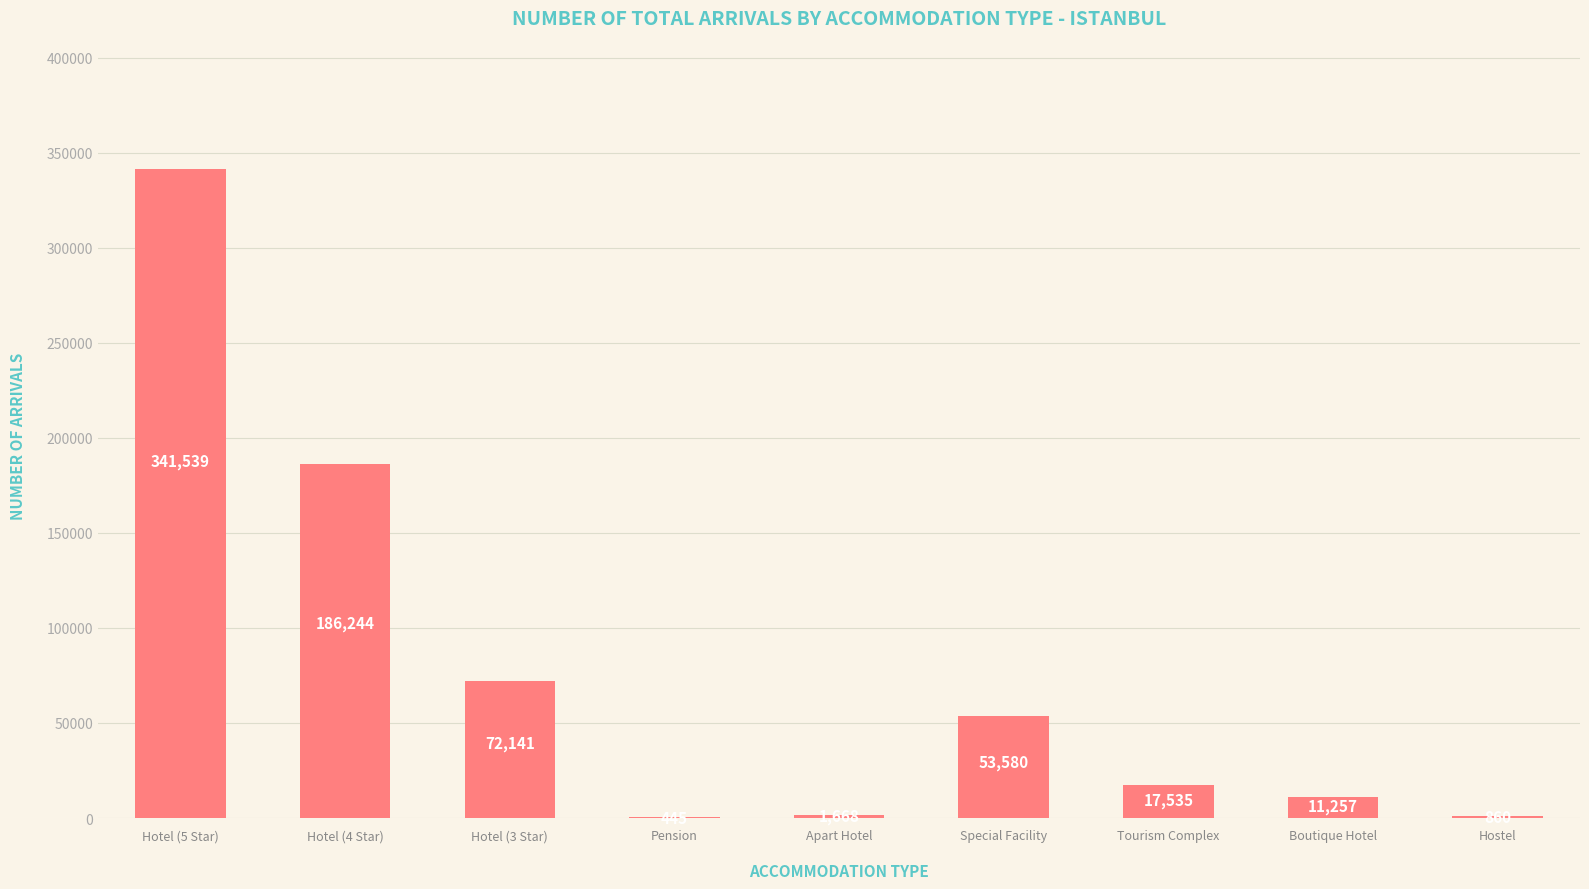

Does the chart contain stacked bars?

No